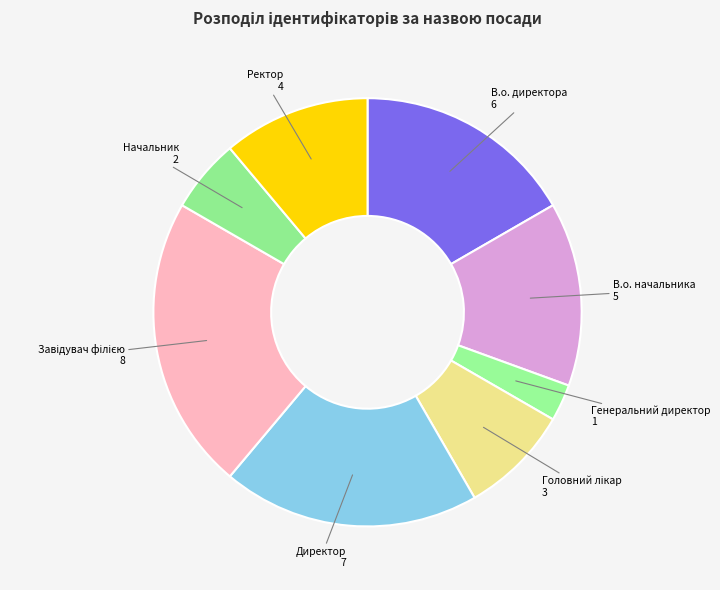

What is the smallest slice in the pie chart?

Генеральний директор